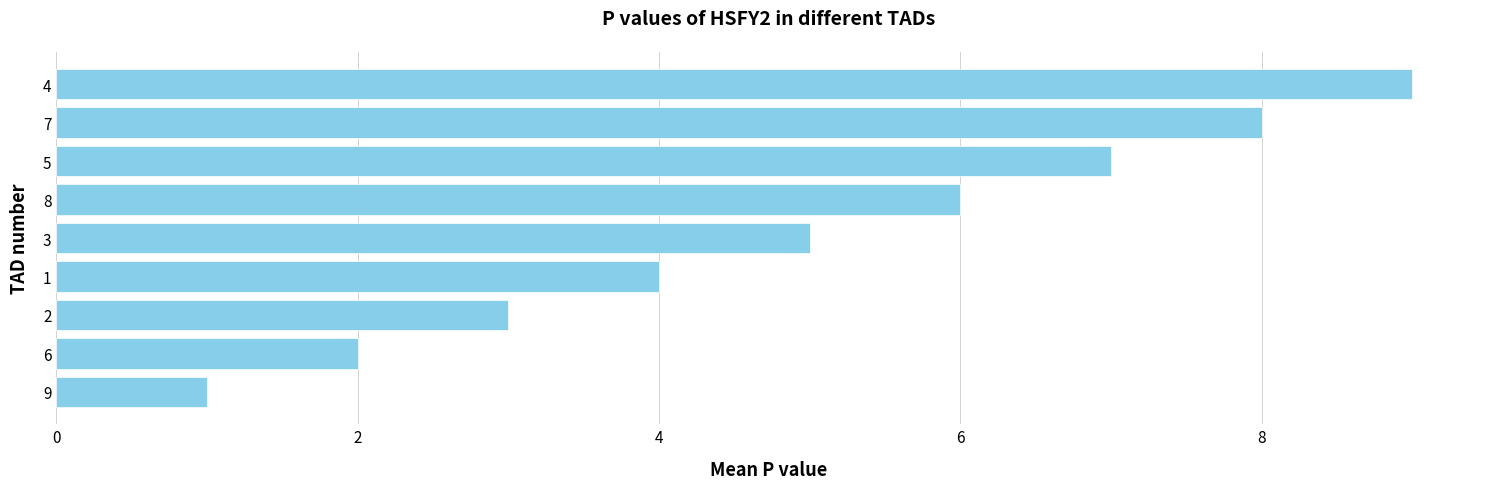

What is the sum of the values at 6 and 4?

11